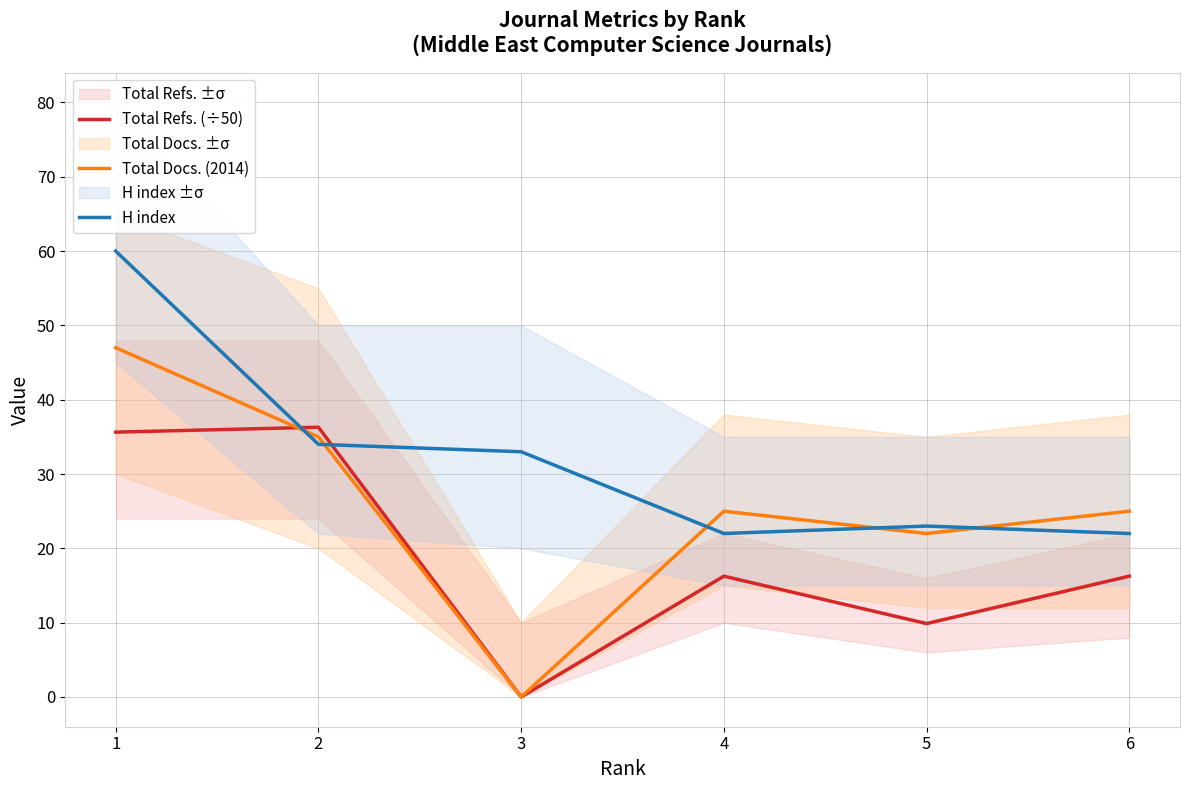

Does the chart display data point markers on the line(s)?

No